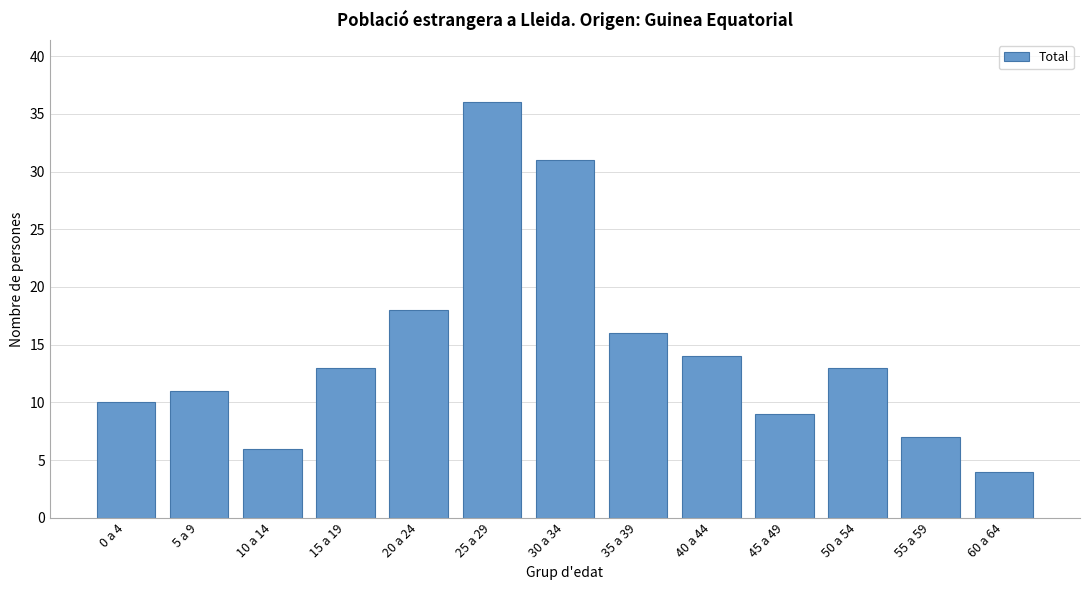

Reading right to left, extract all data points from this chart.

60 a 64=4	55 a 59=7	50 a 54=13	45 a 49=9	40 a 44=14	35 a 39=16	30 a 34=31	25 a 29=36	20 a 24=18	15 a 19=13	10 a 14=6	5 a 9=11	0 a 4=10